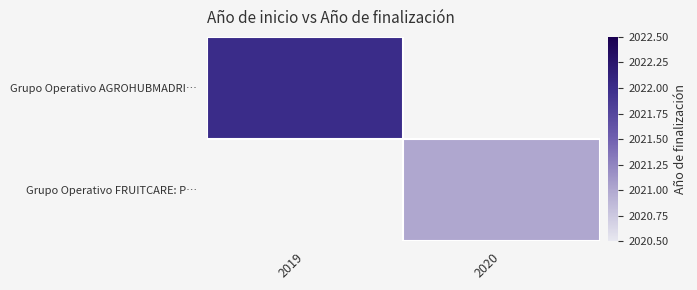

Is it true that Grupo Operativo FRUITCARE: P… equals 2021.0 at 2020?

True